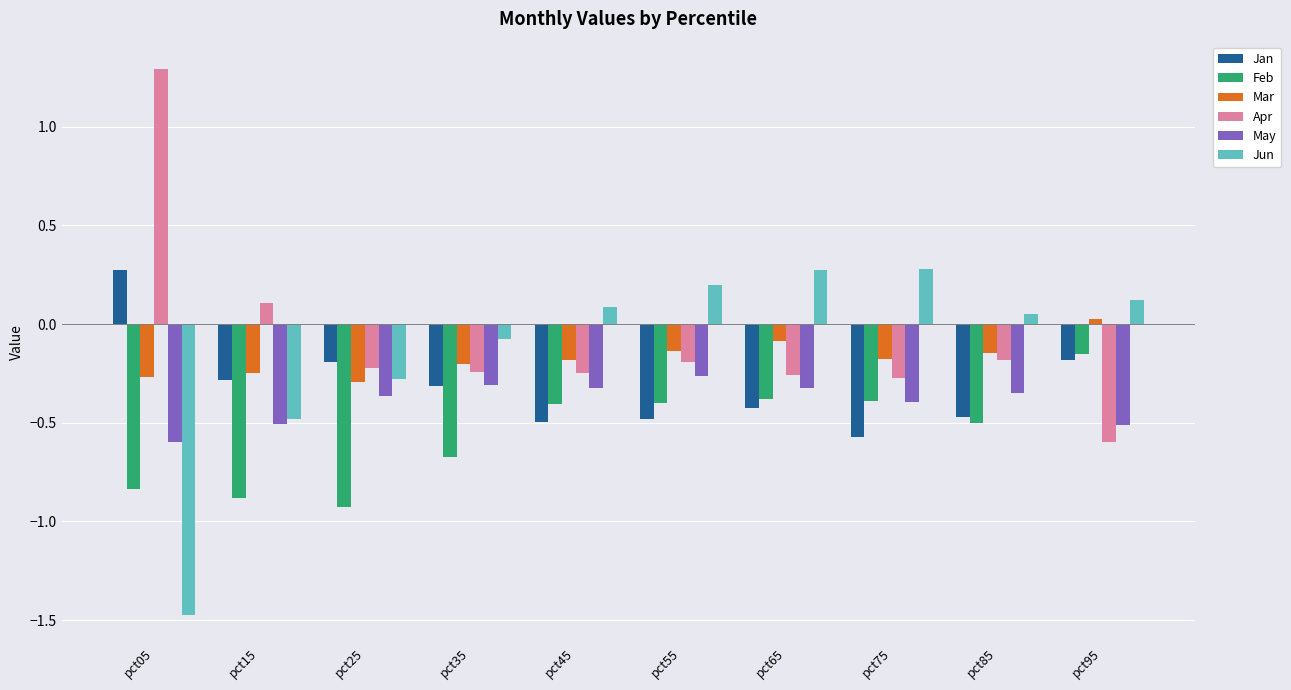

How many groups of bars are there?

10